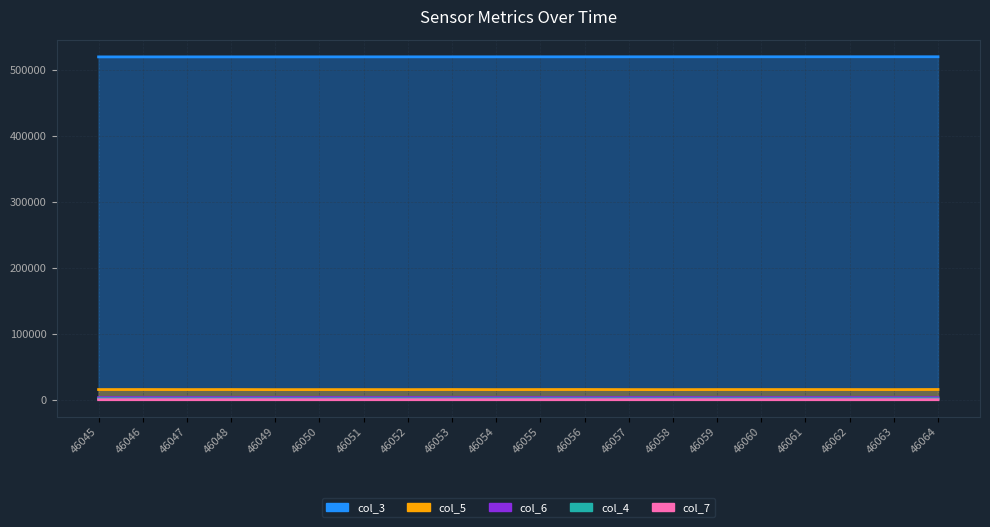

Between 46045 and 46046, which series saw the biggest shift?

col_4